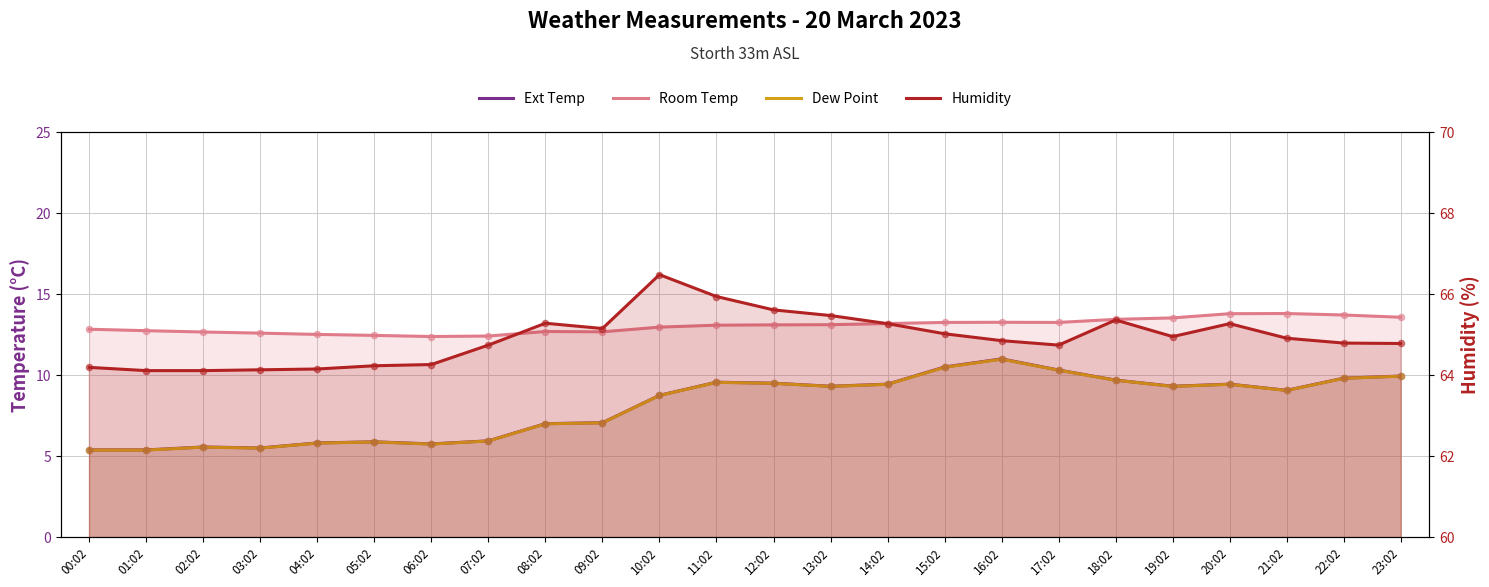

What is the total value across all series at 03:02?

87.7